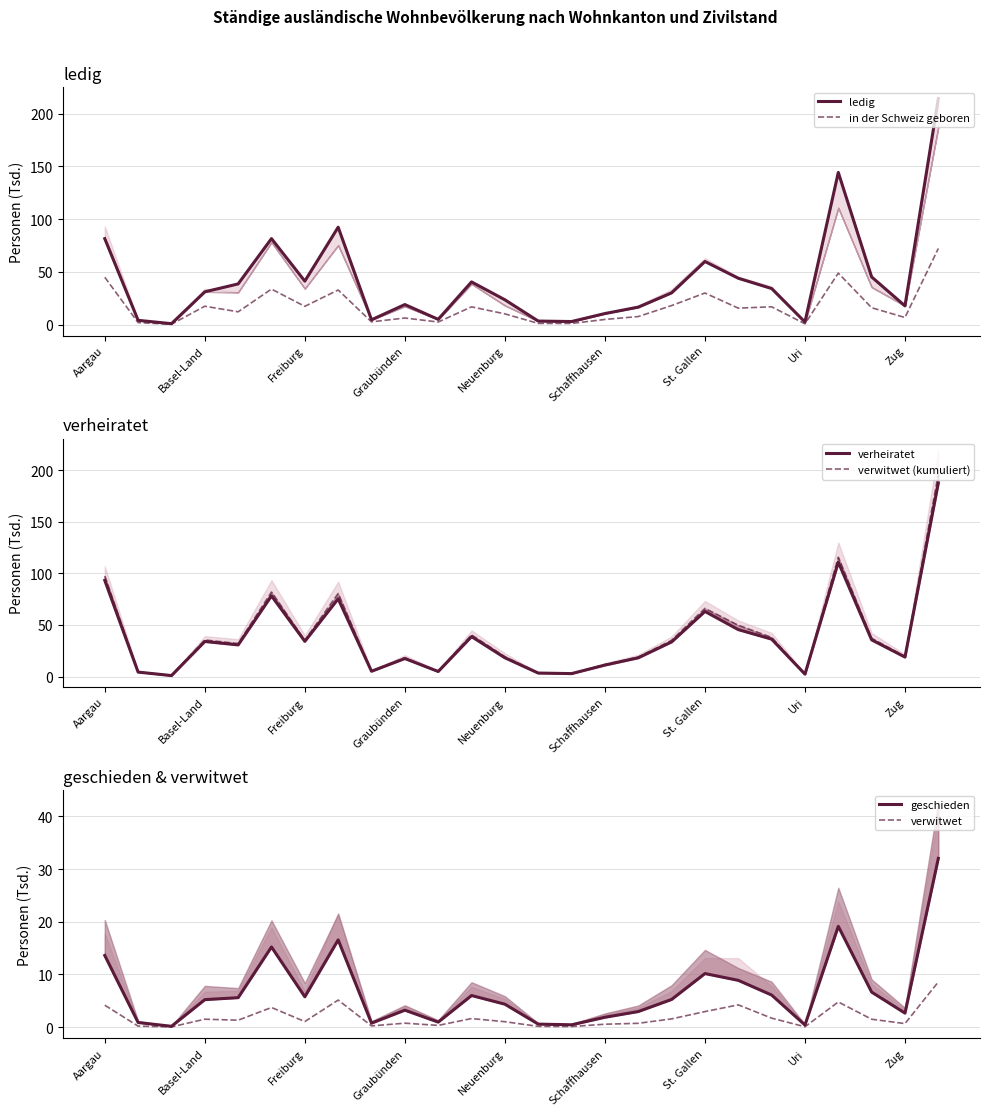

What is the approximate value of in der Schweiz geboren at Graubünden?

6.2